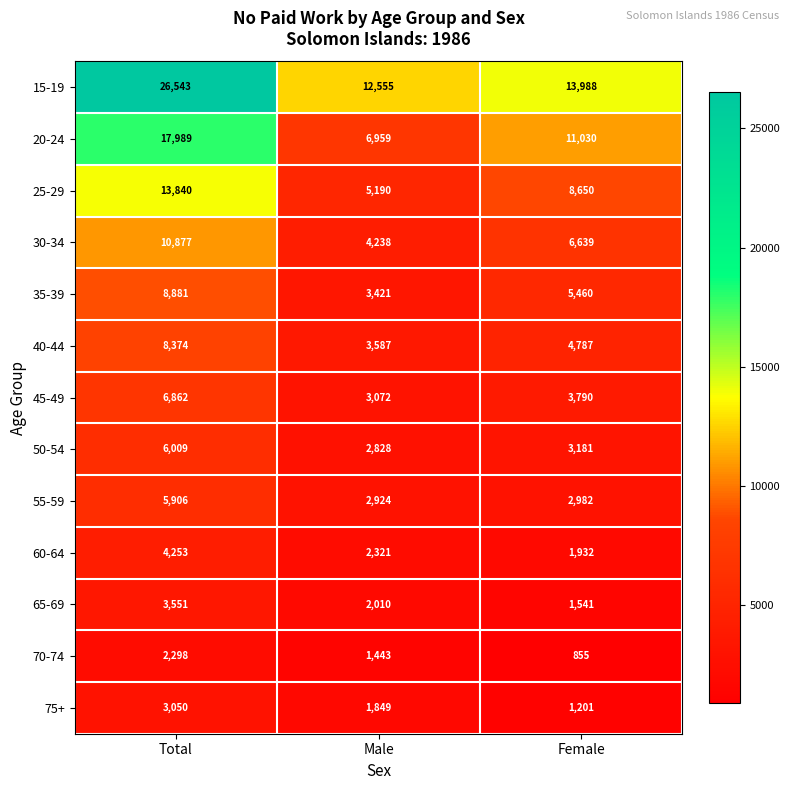

Is it true that 35-39 equals 3615 at Female?

False